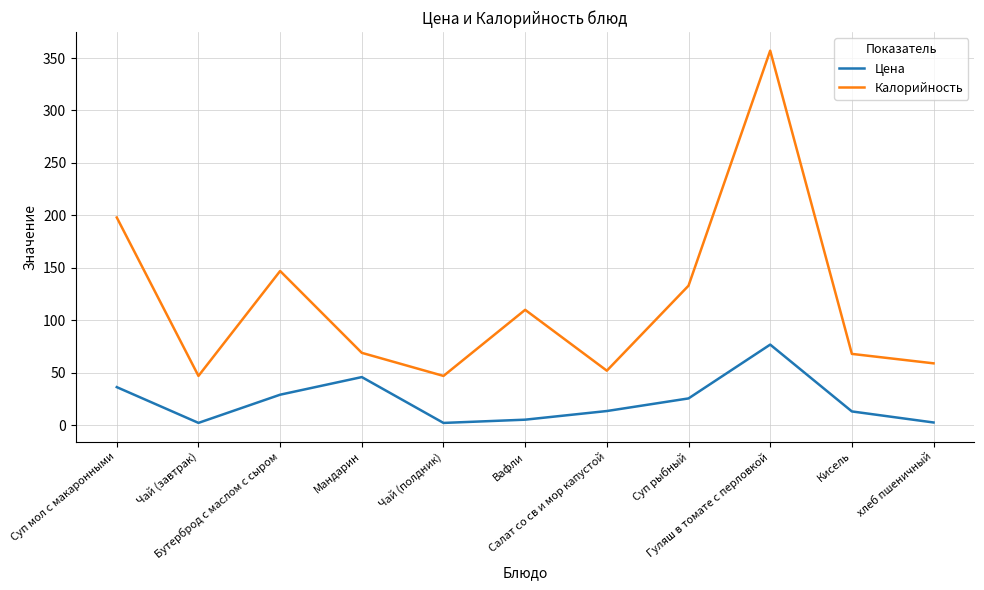

Which series has the widest spread of values?

Калорийность